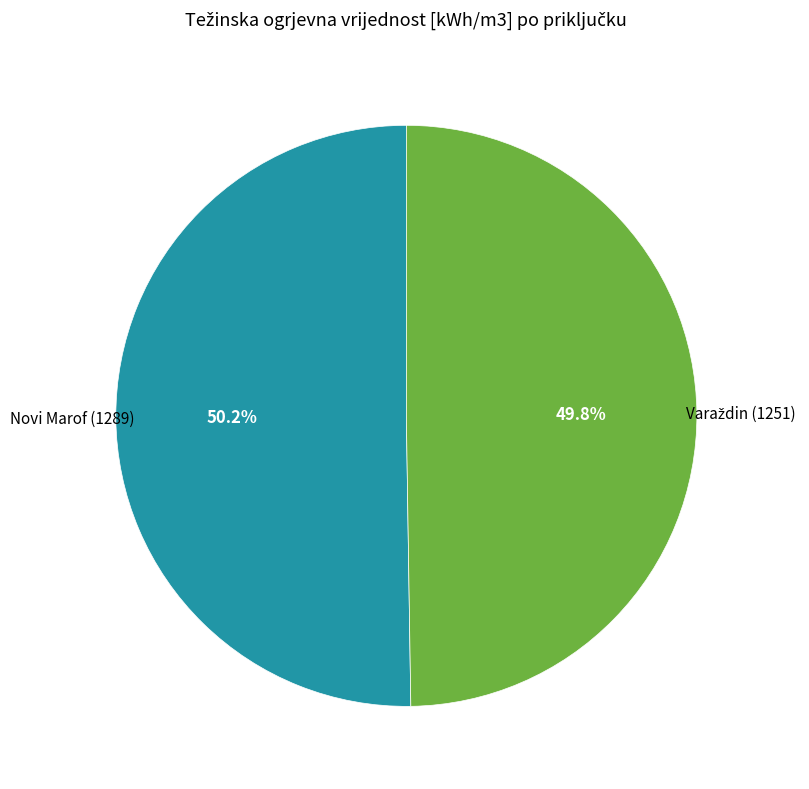

Does any single category account for the majority?

Yes